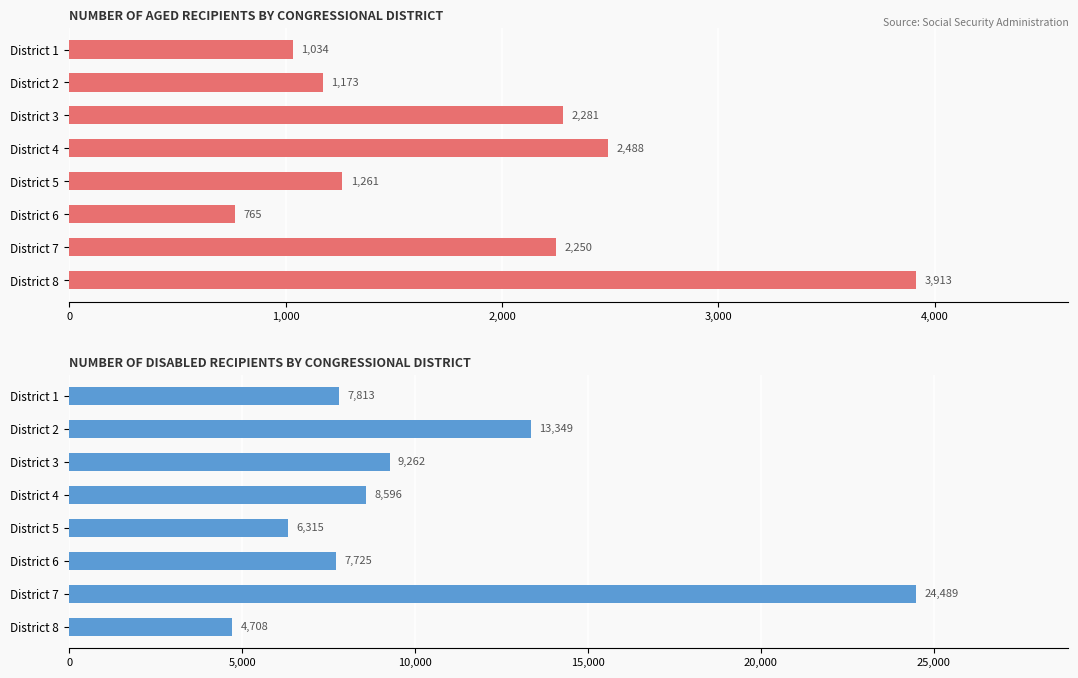

What is the value of the Disabled bar at the 8th from the left?

4708